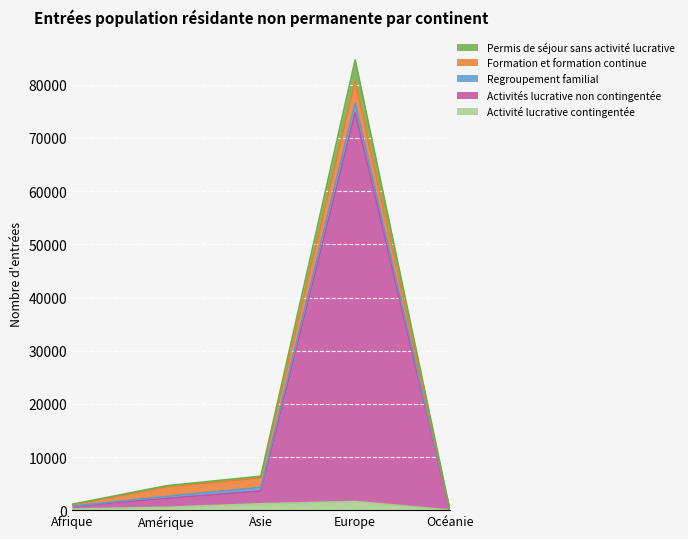

True or false: Permis de séjour sans activité lucrative has more than 0 points higher than both neighbors.

True